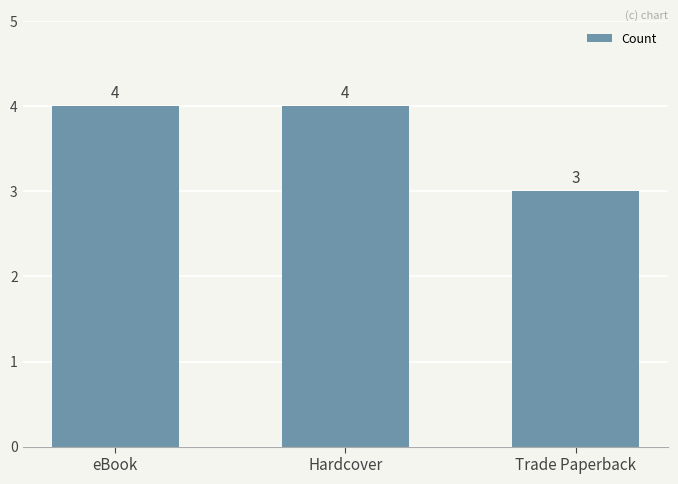

Reading left to right, extract all data points from this chart.

eBook=4	Hardcover=4	Trade Paperback=3